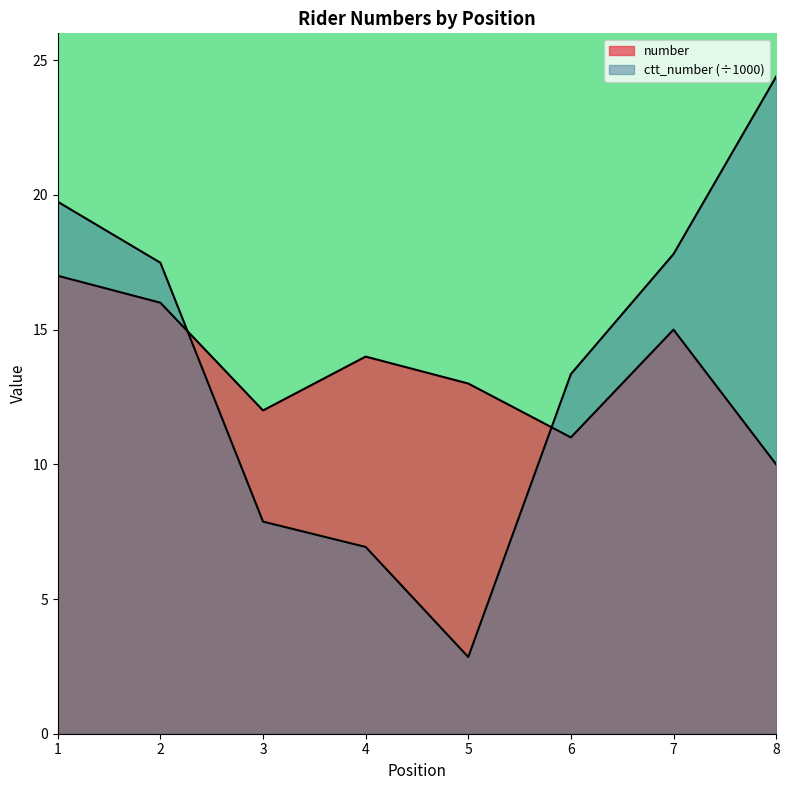

Between which two adjacent categories do number and ctt_number first intersect?

2 and 3